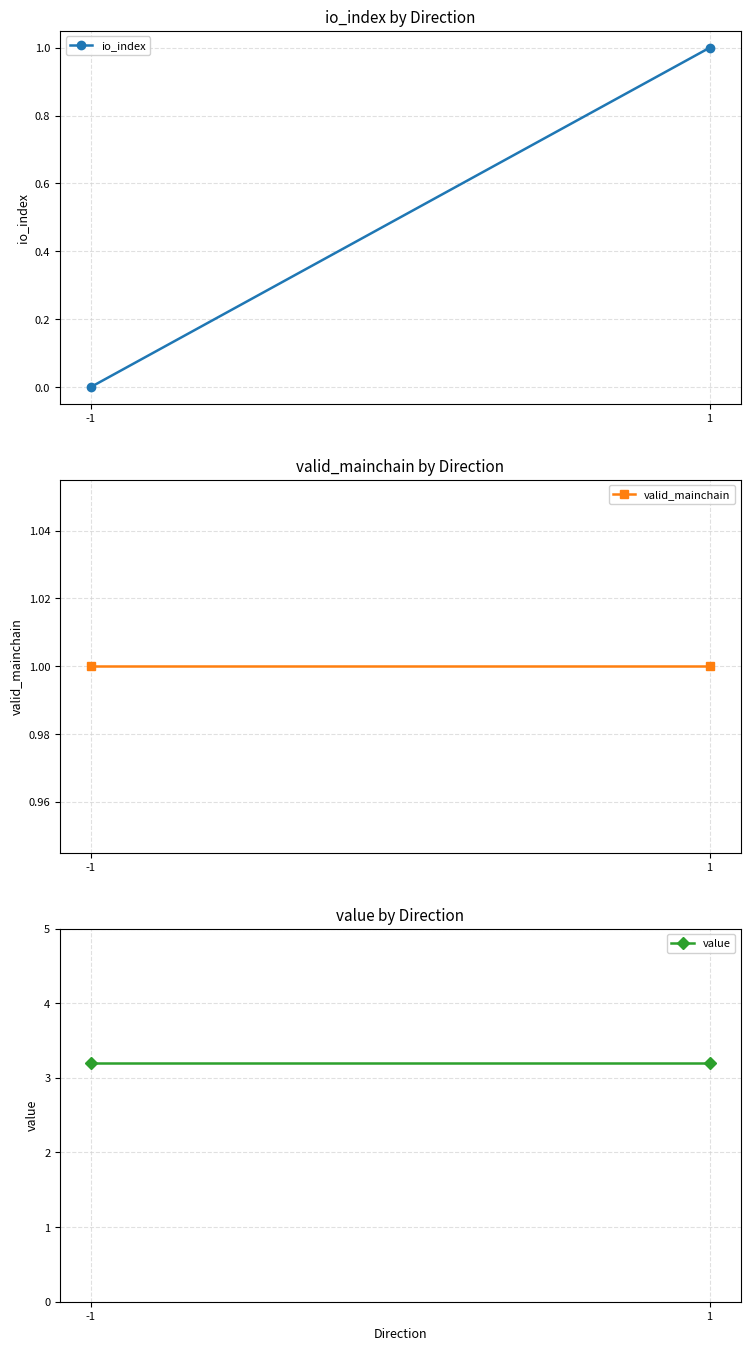

What is the value of the valid_mainchain point at the 1st from the left?

1.0